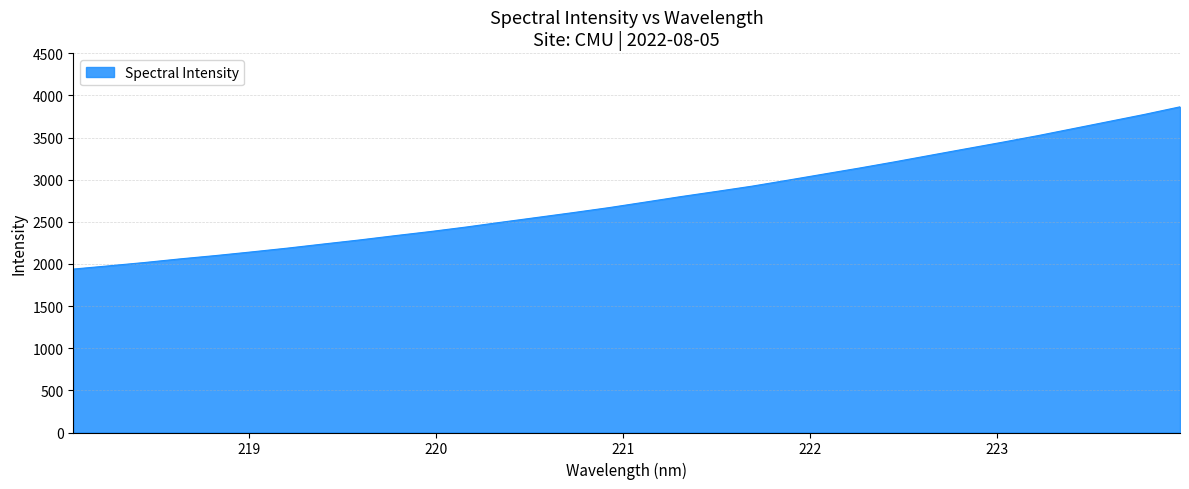

What is the greatest value displayed?

3865.1